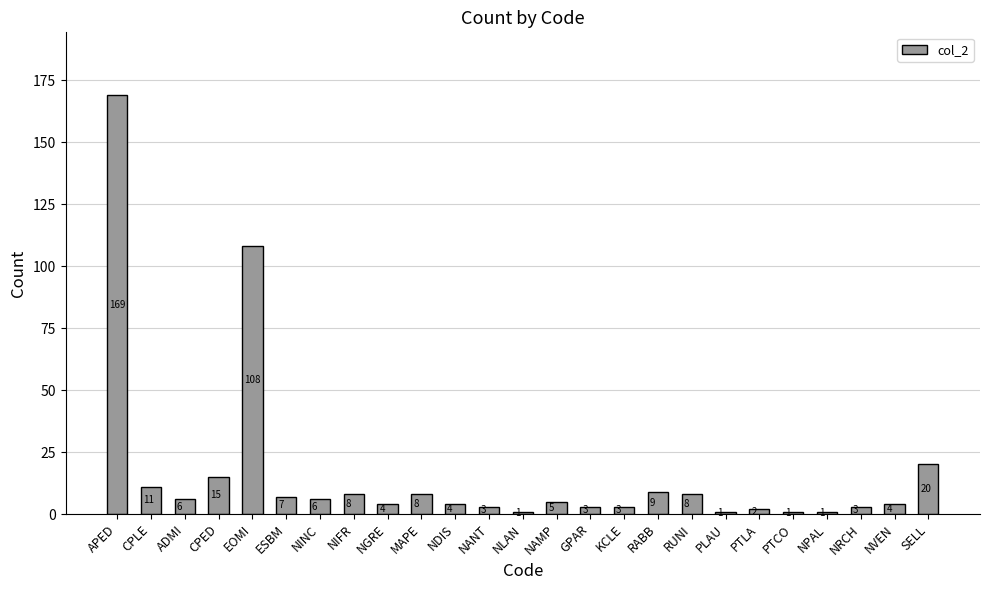

The value at CPED is 15. True or false?

True